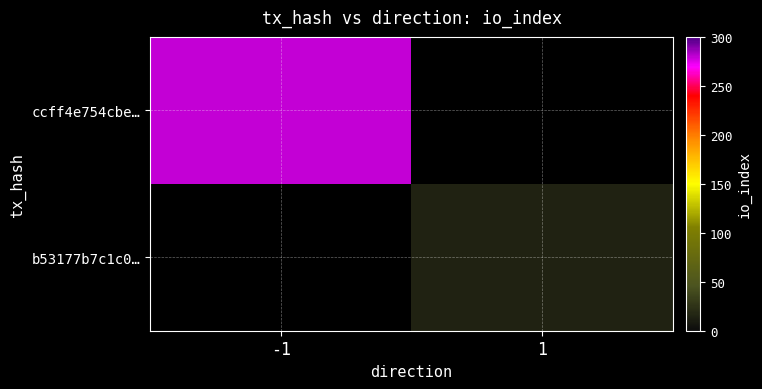

Which series has the widest spread of values?

ccff4e754cbe…